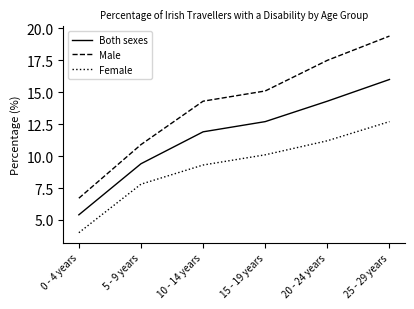

What is the greatest value displayed?

19.4